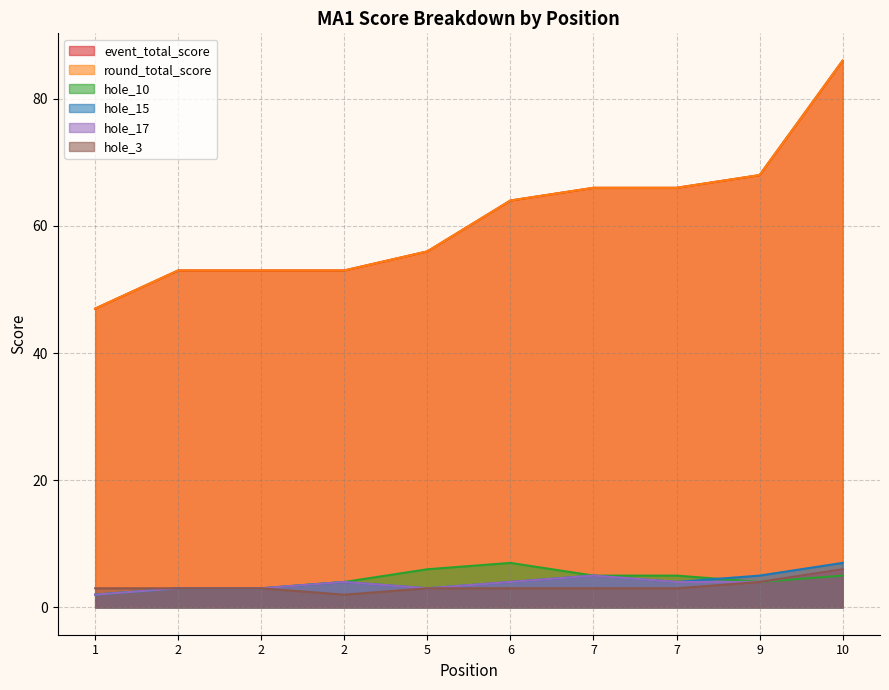

What is the total value across all series at 7?

150